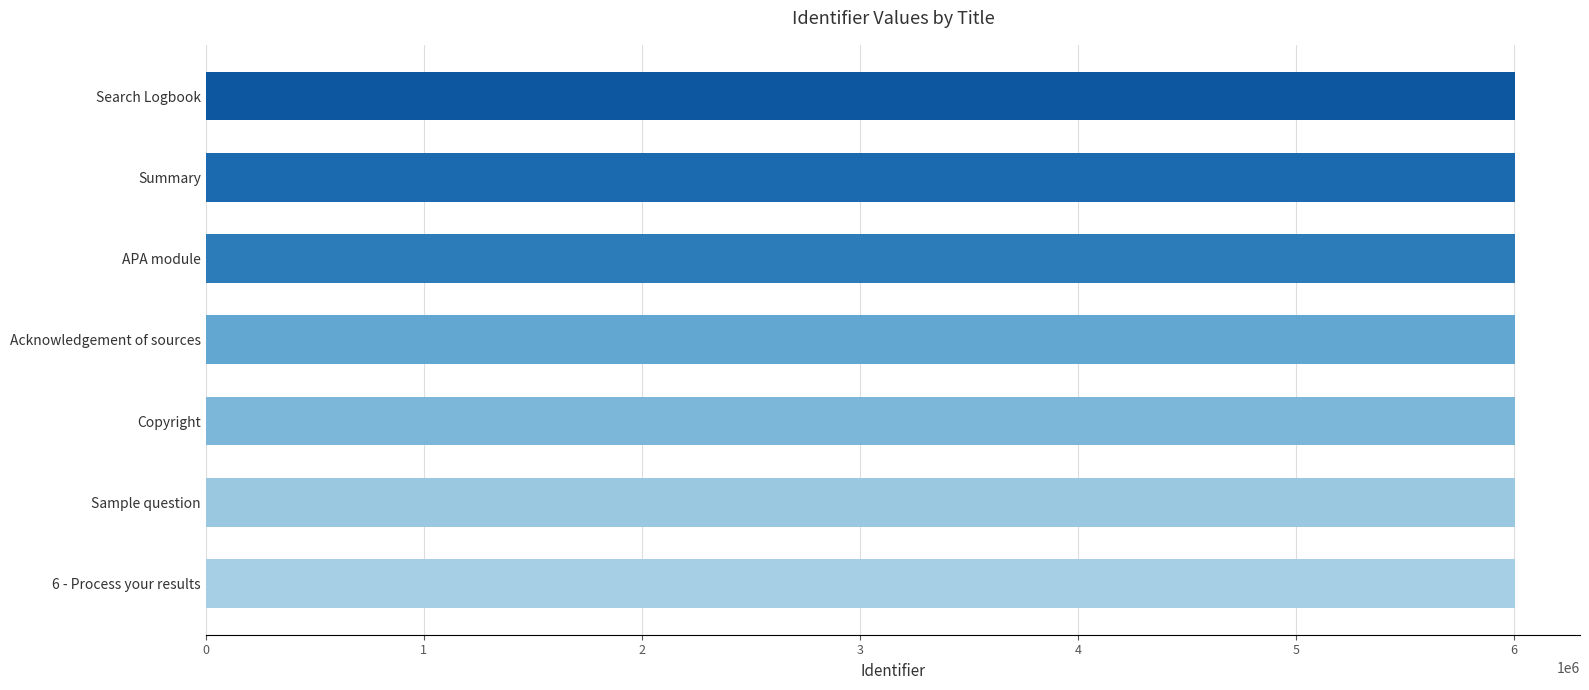

The value at APA module is 2378292. True or false?

False